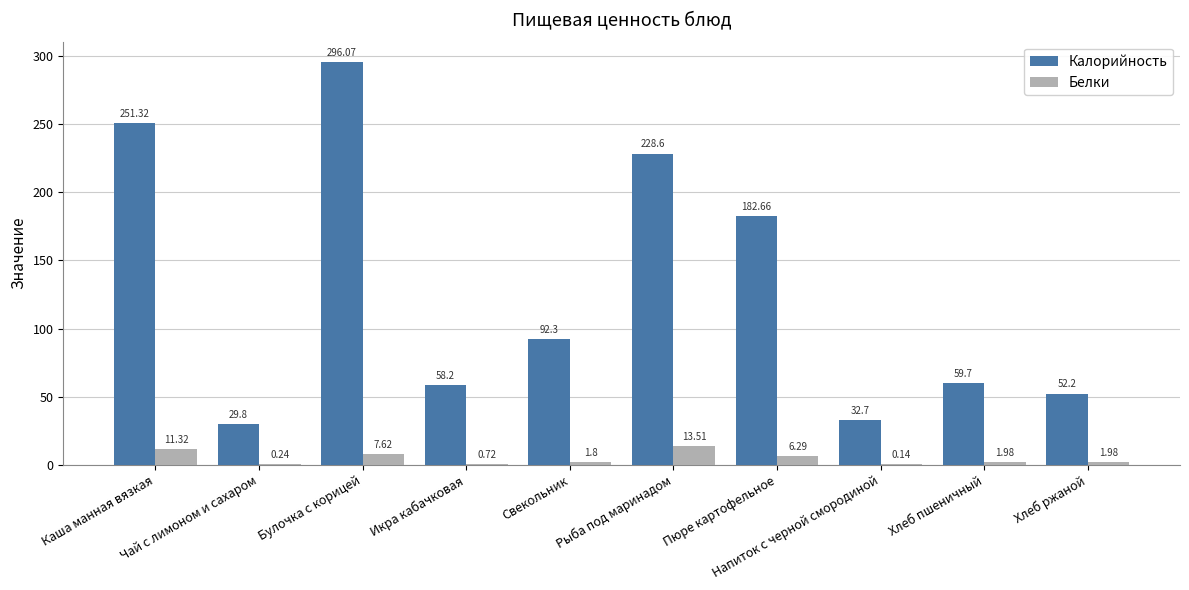

Which series has the largest range (max minus min)?

Калорийность